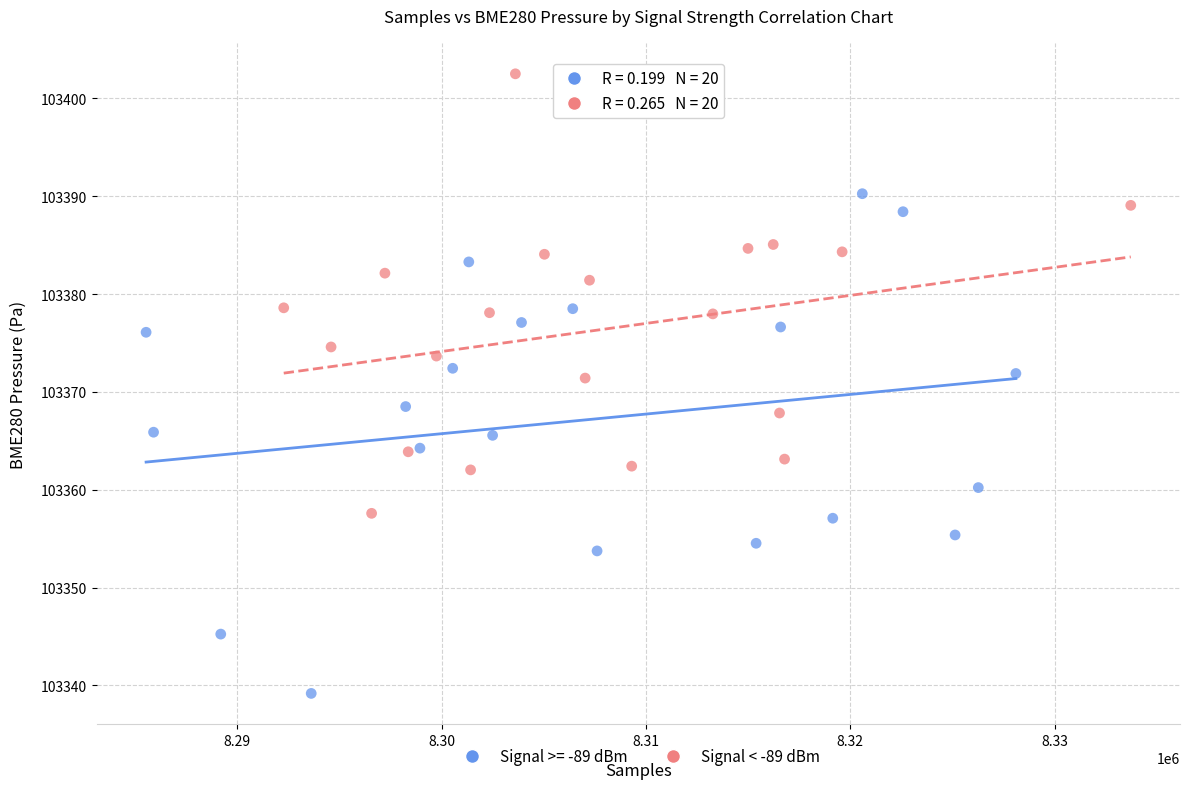

Which series has the widest spread of Y values?

Signal >= -89 dBm